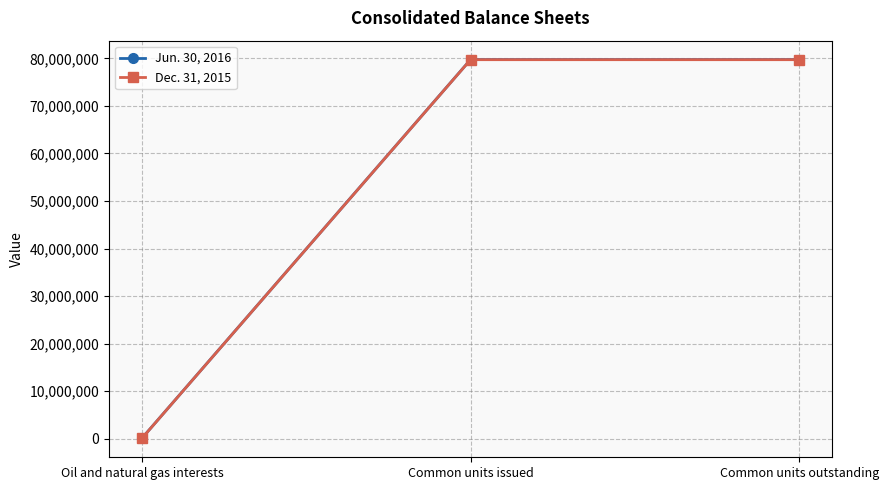

What is the highest value of the Jun. 30, 2016 series?

79743124